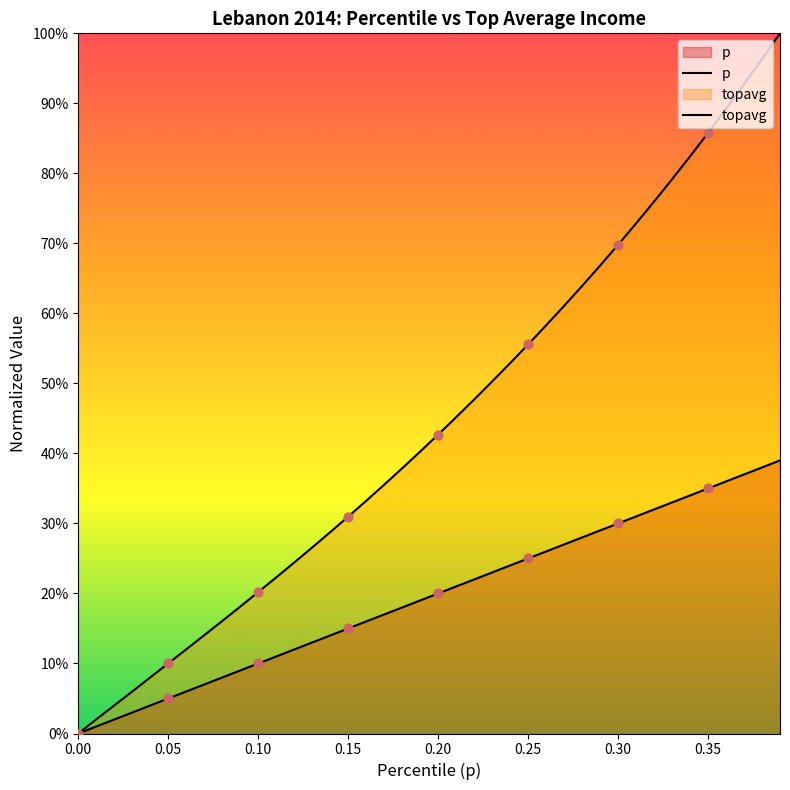

At how many categories does at least one series exceed 0?

39